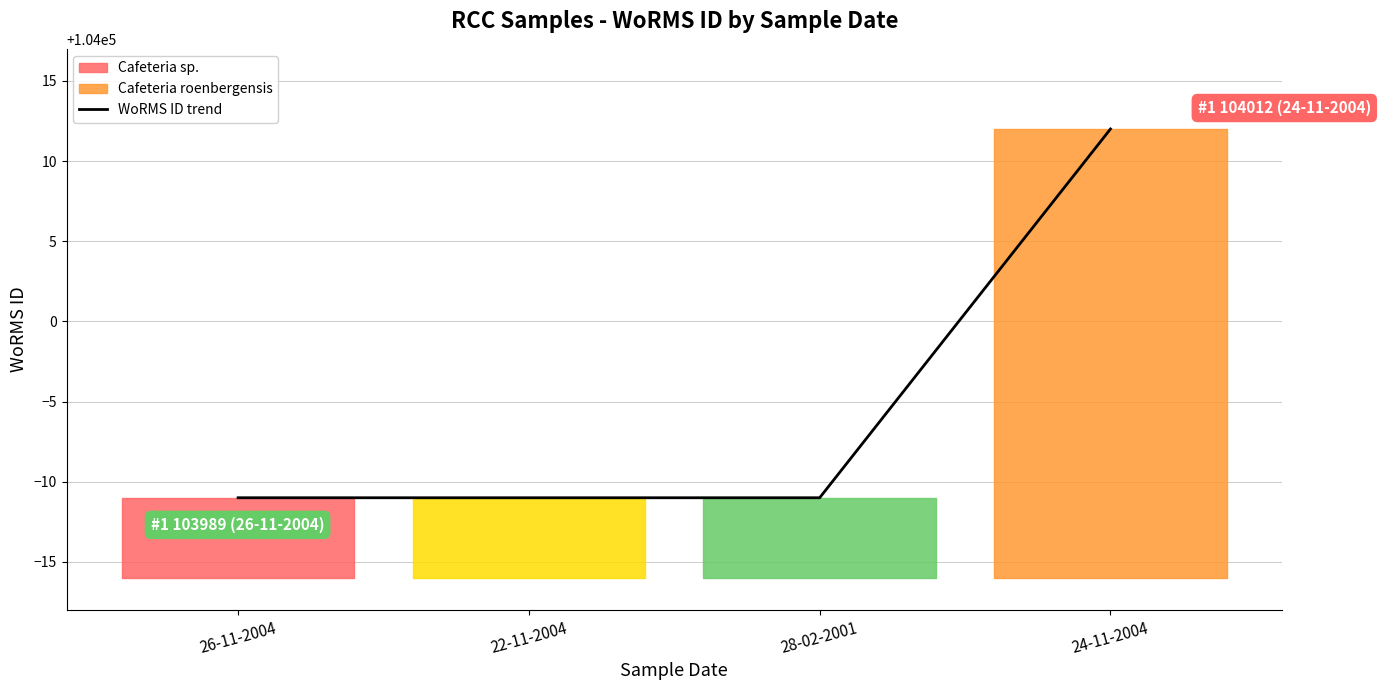

Which has a higher value, 22-11-2004 or 24-11-2004?

24-11-2004